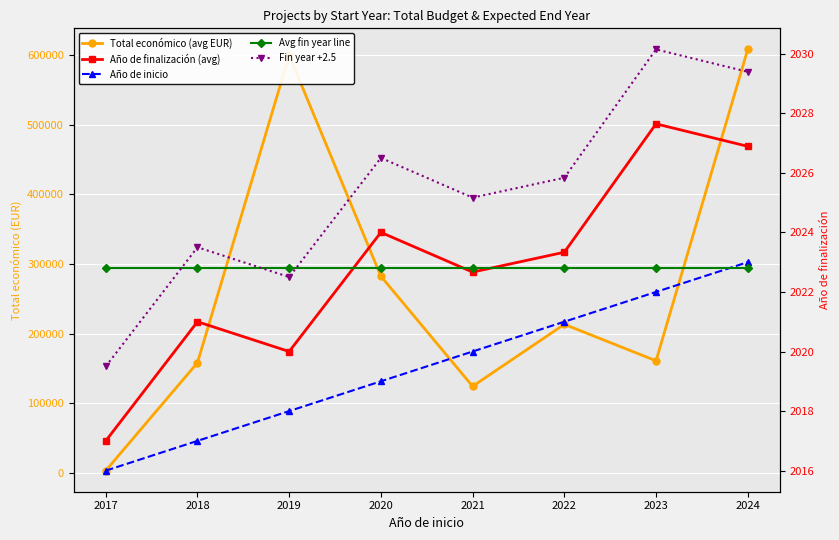

Reading left to right, what are all the values shown in this chart?

Total económico (avg EUR): 3000.0	158176.0	599962.0	282464.0	124255.7	213362.7	160909.3	608545.6
Año de finalización (avg): 2017.0	2021.0	2020.0	2024.0	2022.7	2023.3	2027.6	2026.9
Año de inicio: 2016.0	2017.0	2018.0	2019.0	2020.0	2021.0	2022.0	2023.0
Avg fin year line: 2022.8	2022.8	2022.8	2022.8	2022.8	2022.8	2022.8	2022.8
Fin year +2.5: 2019.5	2023.5	2022.5	2026.5	2025.2	2025.8	2030.1	2029.4